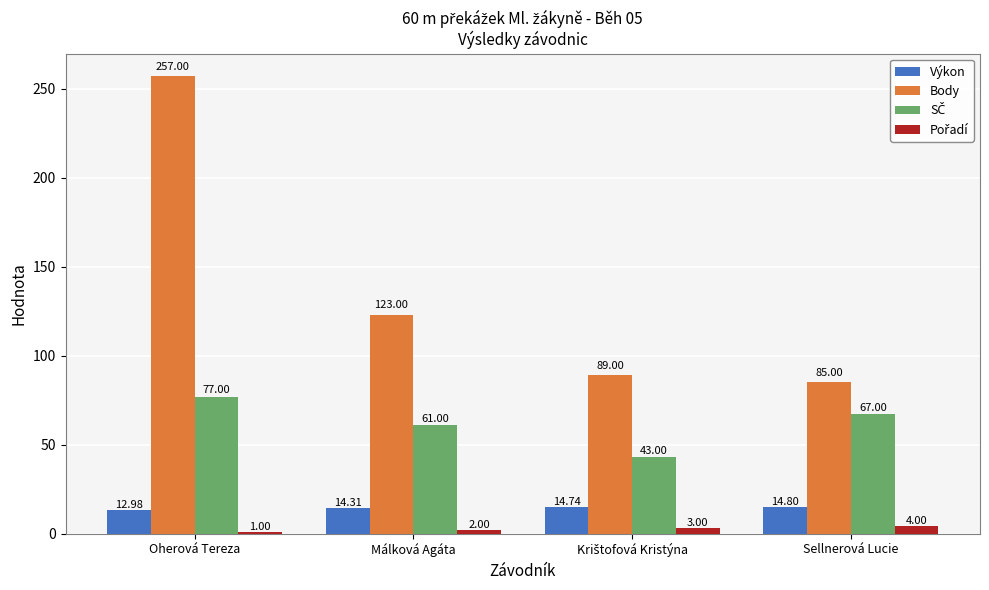

What is the maximum value for Body?

257.0